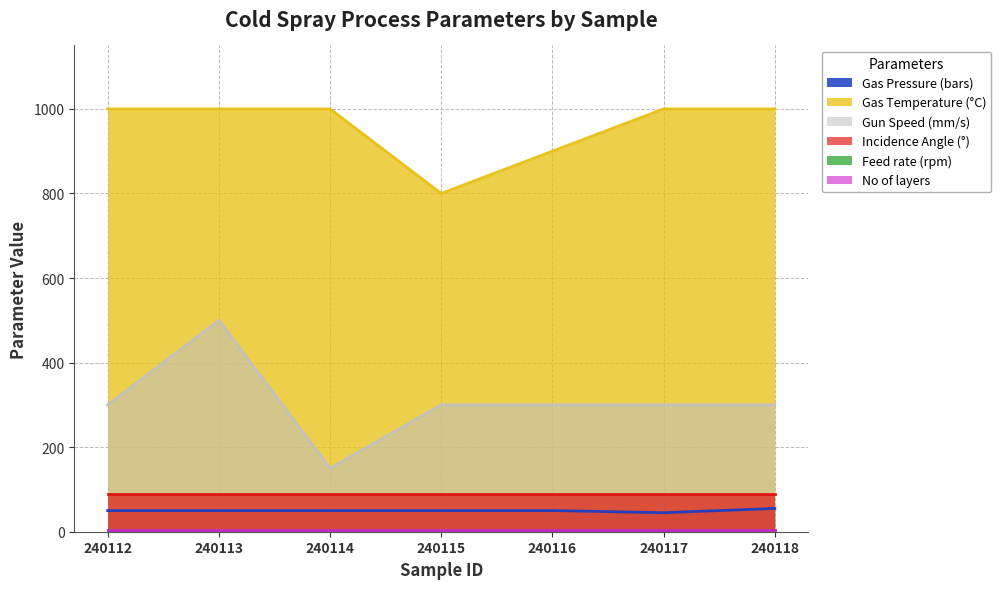

What is the difference between the second highest and minimum values in the Gas Temperature (°C) series?

200